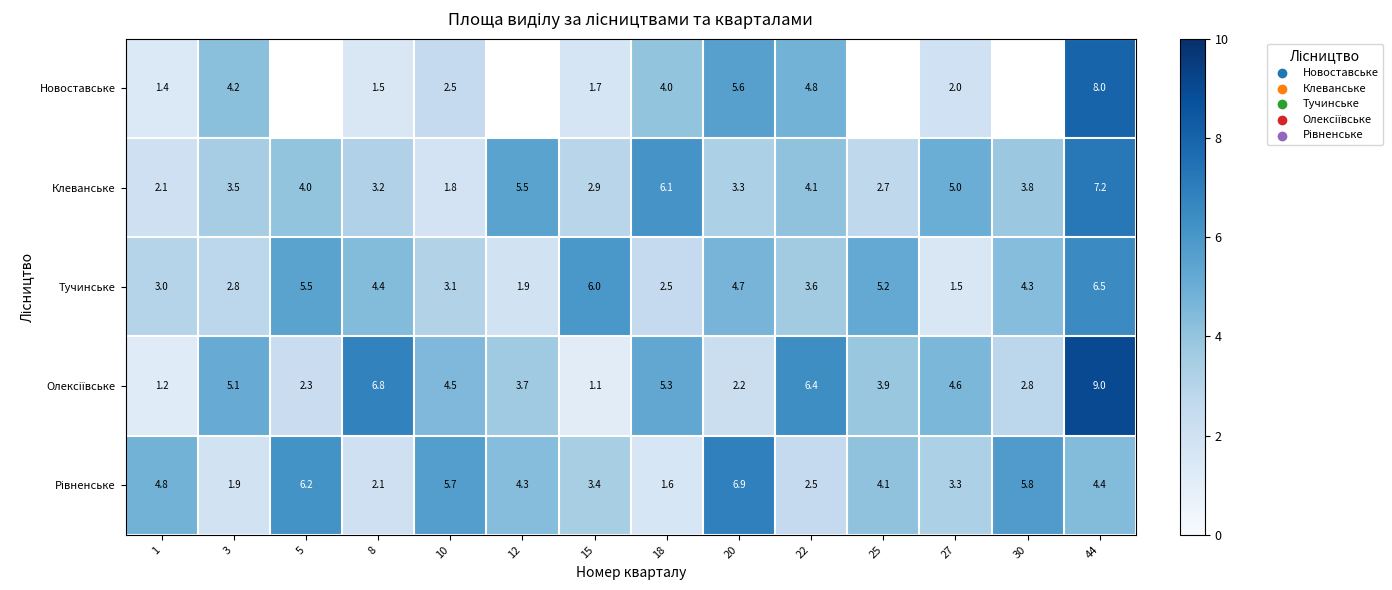

Between 20 and 30, which is larger?

30